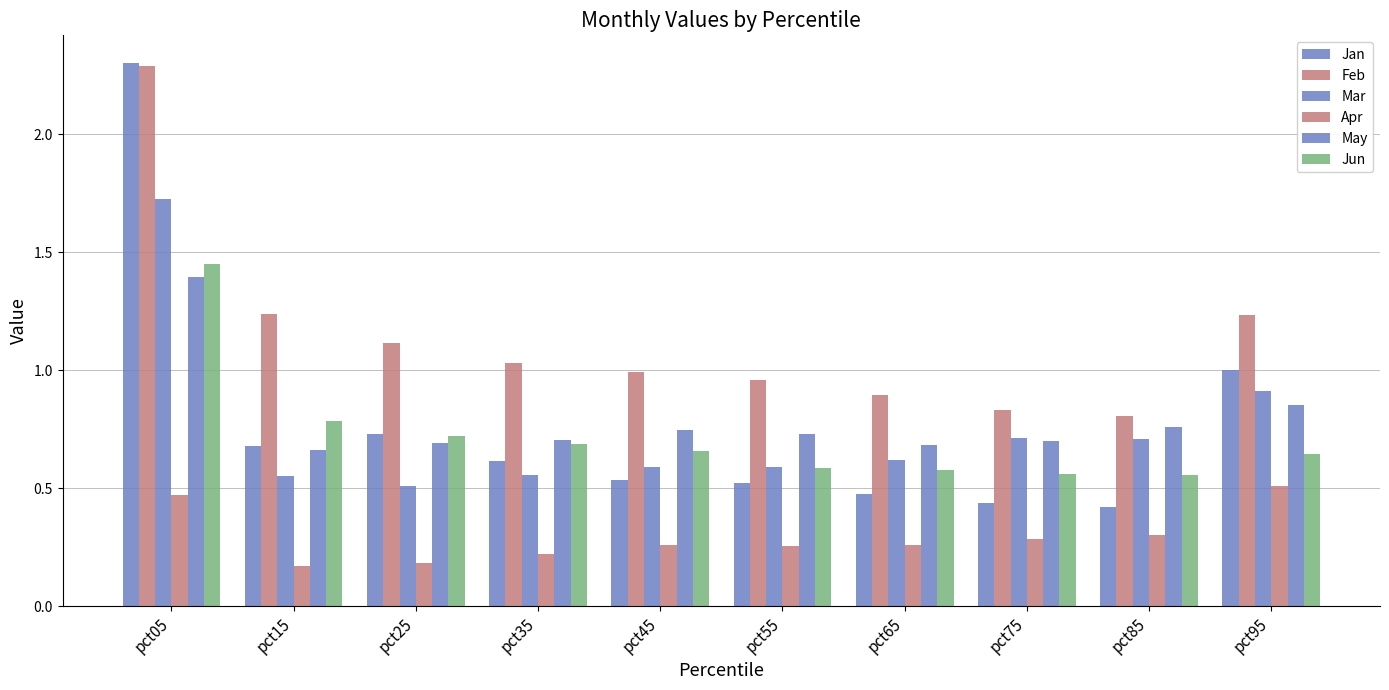

List the labels in order of May value, smallest first.

pct15, pct65, pct25, pct75, pct35, pct55, pct45, pct85, pct95, pct05